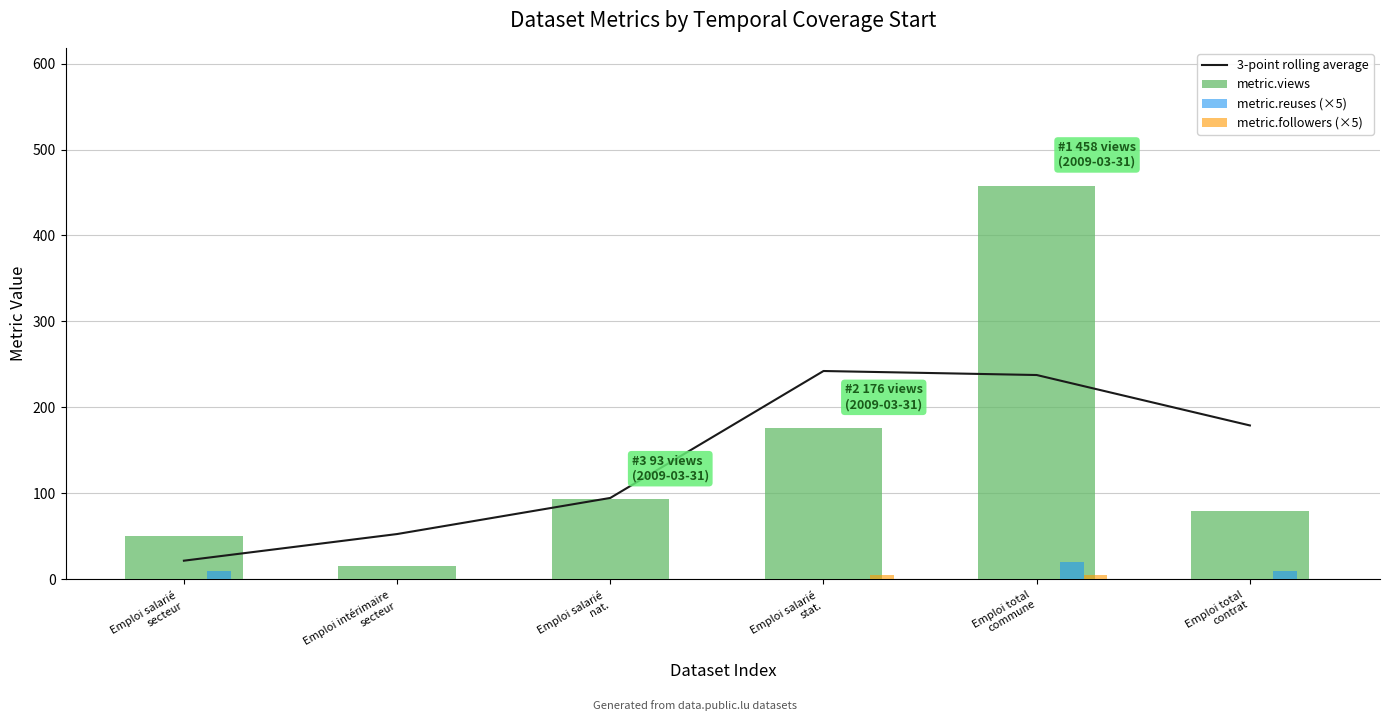

Between Emploi salarié
nat. and Emploi salarié
secteur, which is larger?

Emploi salarié
nat.